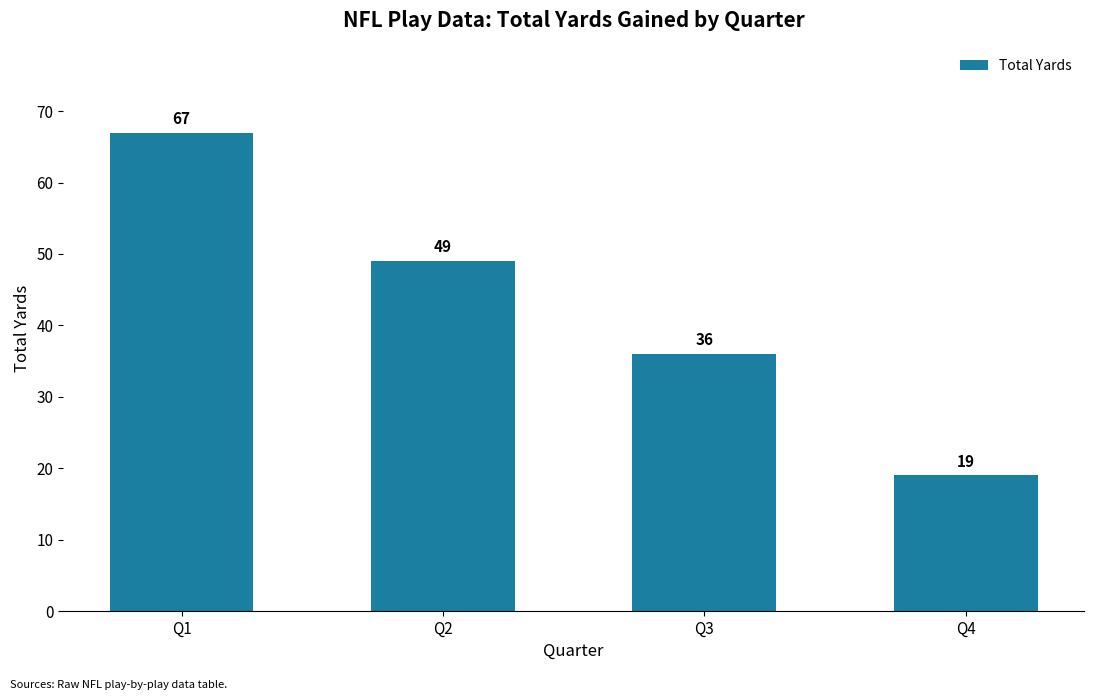

What is the difference between the values at Q1 and Q2?

18